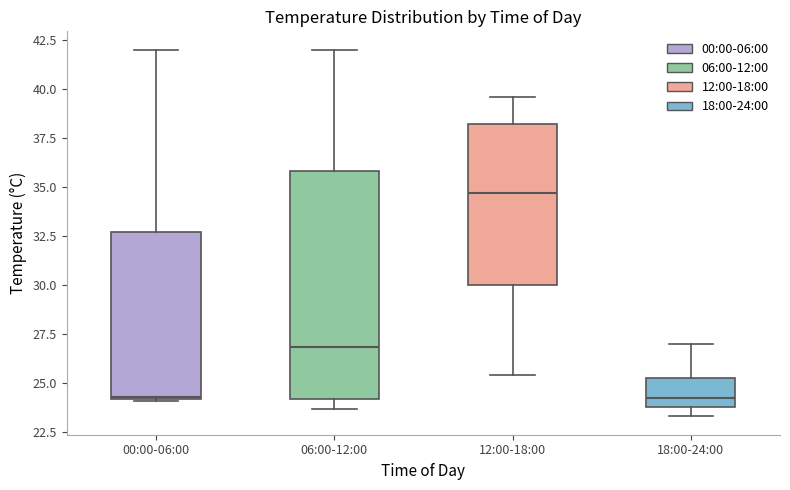

Where does the lower whisker of the box for 12:00-18:00 end on the y-axis? The values are not printed on the chart, so give them approximately, as read against the axis.

25.5